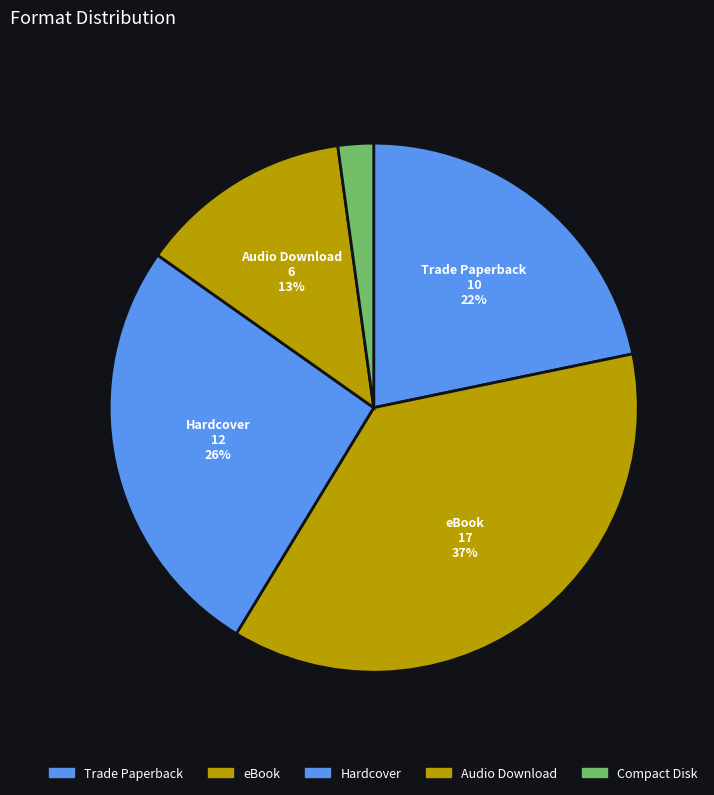

To the nearest percent, what is the average slice percentage?

20%